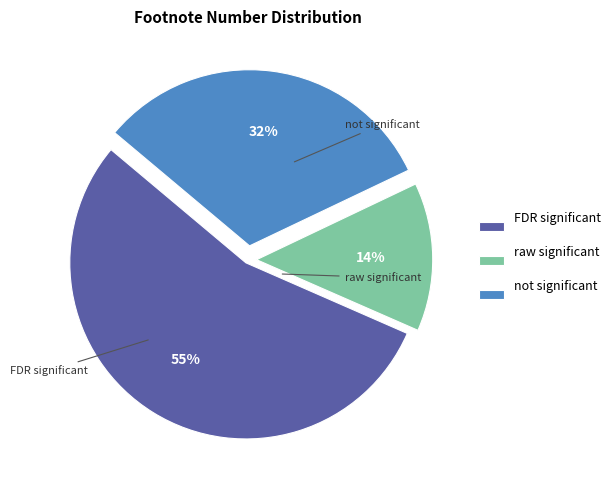

How many slices are in this pie chart?

3